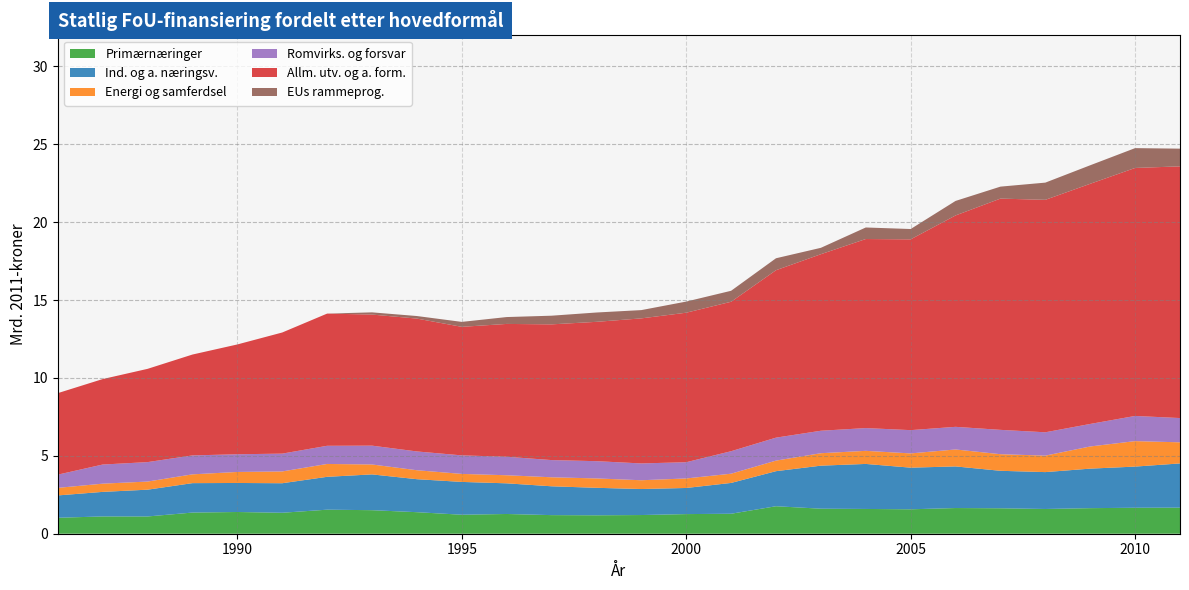

Reading right to left, transcribe all the data shown in this chart.

Primærnæringer: 1.7	1.7	1.6	1.6	1.6	1.6	1.6	1.6	1.6	1.8	1.3	1.3	1.2	1.2	1.2	1.3	1.2	1.4	1.5	1.5	1.3	1.4	1.4	1.1	1.1	1.0
Ind. og a. næringsv.: 2.8	2.6	2.5	2.4	2.4	2.7	2.7	2.9	2.8	2.3	2.0	1.7	1.7	1.8	1.9	2.0	2.1	2.1	2.3	2.1	1.9	1.9	1.9	1.7	1.6	1.4
Energi og samferdsel: 1.4	1.6	1.4	1.1	1.1	1.1	0.9	0.8	0.8	0.7	0.6	0.6	0.6	0.6	0.6	0.5	0.5	0.6	0.6	0.8	0.8	0.7	0.6	0.5	0.5	0.5
Romvirks. og forsvar: 1.6	1.6	1.4	1.5	1.6	1.5	1.5	1.5	1.4	1.5	1.4	1.0	1.1	1.1	1.1	1.2	1.2	1.2	1.2	1.2	1.1	1.1	1.2	1.2	1.2	0.8
Allm. utv. og a. form.: 16.2	15.9	15.4	14.9	14.8	13.6	12.3	12.1	11.3	10.7	9.6	9.6	9.3	8.9	8.7	8.5	8.3	8.5	8.4	8.5	7.8	7.1	6.5	6.0	5.5	5.2
EUs rammeprog.: 1.1	1.3	1.2	1.1	0.8	0.9	0.7	0.7	0.4	0.8	0.7	0.7	0.5	0.6	0.6	0.4	0.3	0.2	0.1	0.0	0.0	0.0	0.0	0.0	0.0	0.0